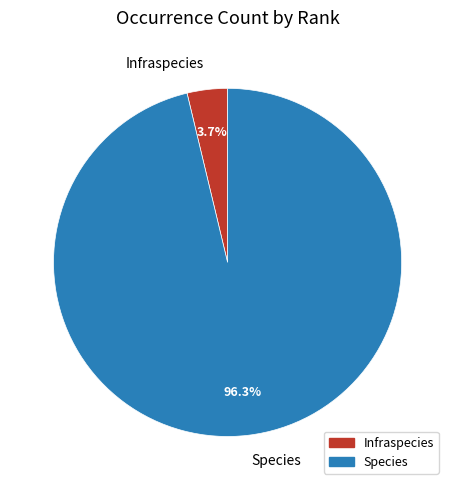

What portion of the pie excludes Infraspecies?

96.3%